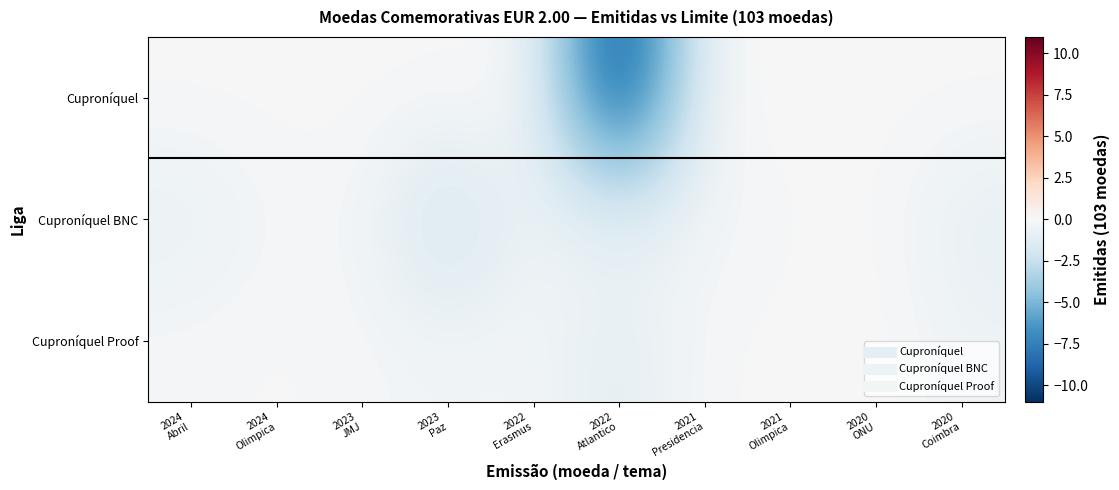

At 2021 Presidencia, list the series in order from smallest to largest.

Cuproníquel BNC, Cuproníquel Proof, Cuproníquel